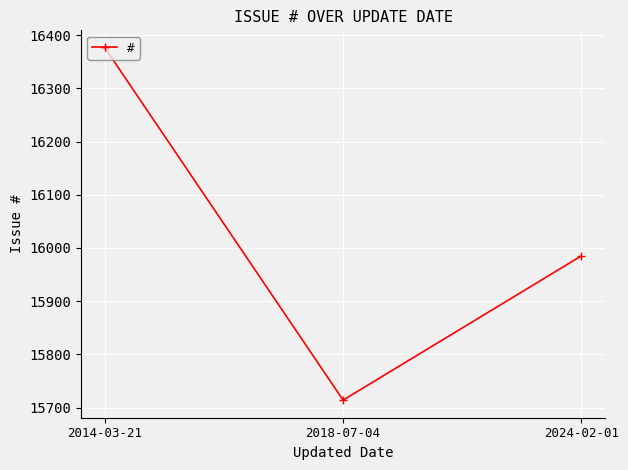

Reading left to right, what are all the values shown in this chart?

2014-03-21=16376	2018-07-04=15714	2024-02-01=15985